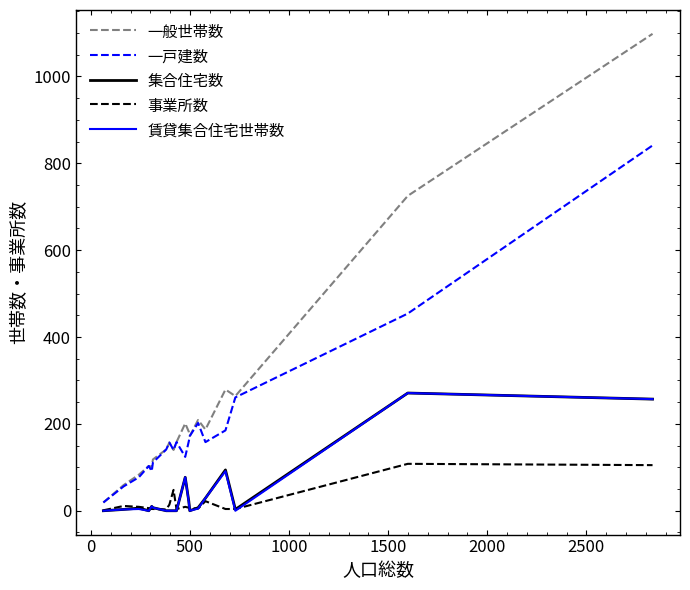

True or false: 一戸建数 and 集合住宅数 cross at least once.

False